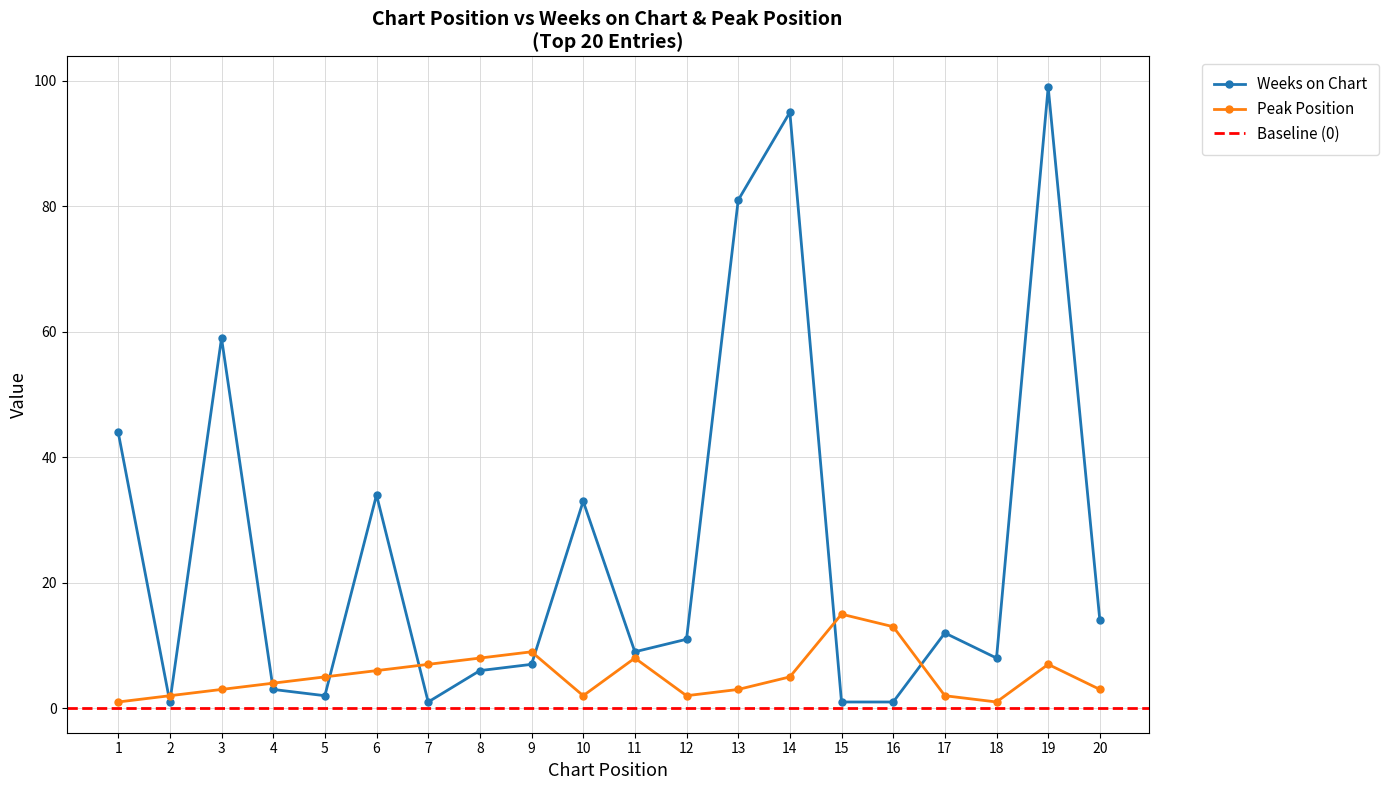

In Weeks on Chart, how many points are lower than both neighbors (excluding endpoints)?

5